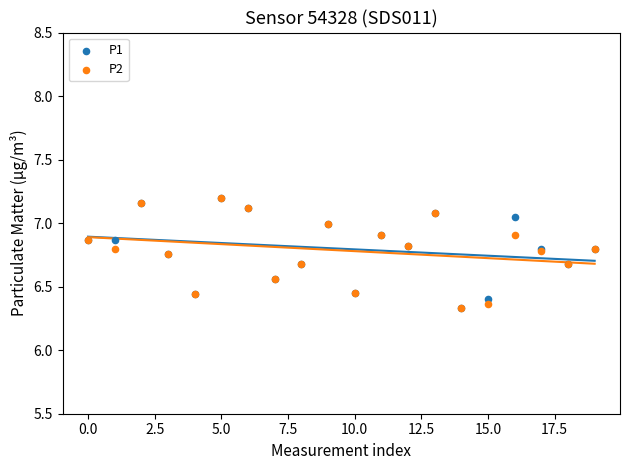

Which series has the largest Y range (max minus min)?

P1